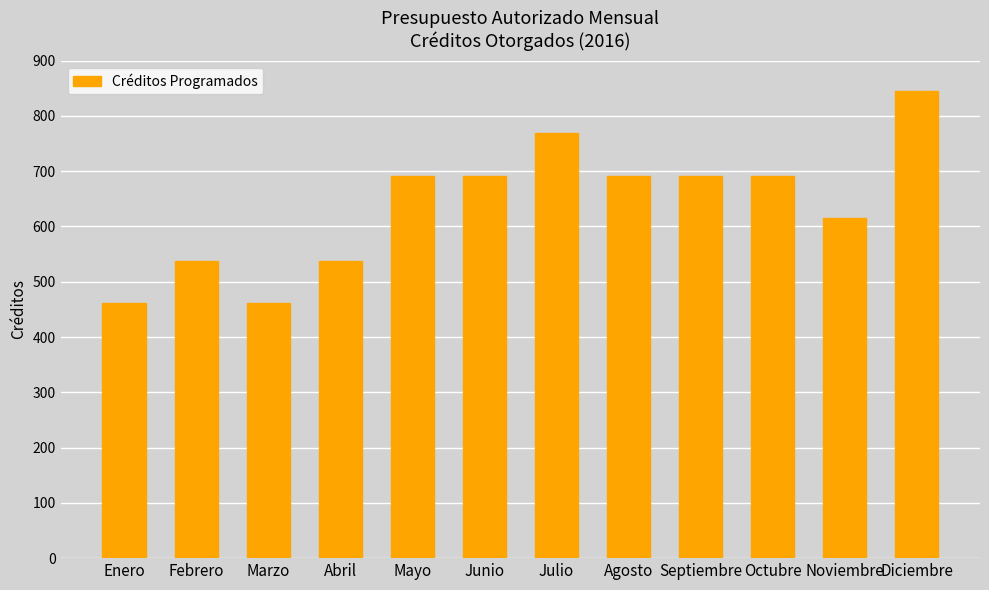

What is the minimum value shown in the chart?

461